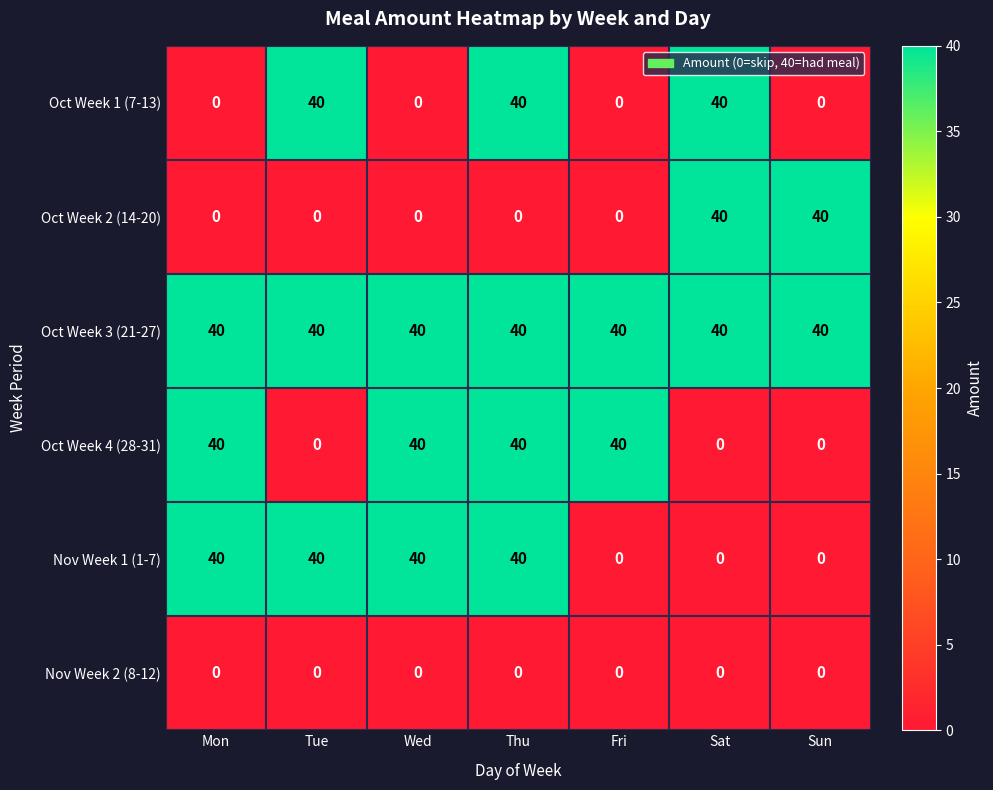

At which category is the sum across all series the highest?

Thu